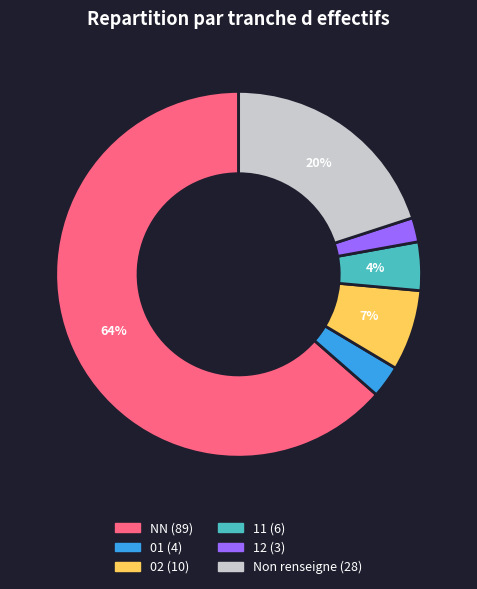

To the nearest percent, what is the average slice percentage?

17%